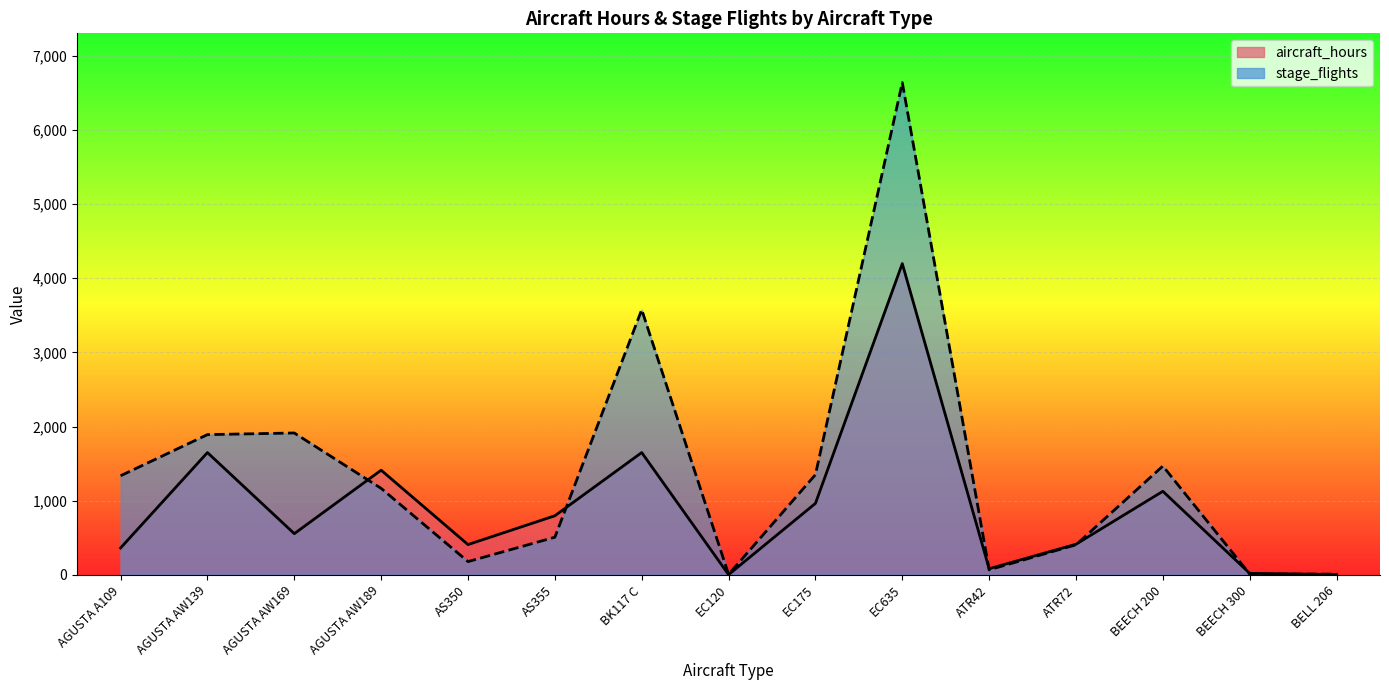

The stage_flights series shows 1351.0 at EC175. True or false?

True